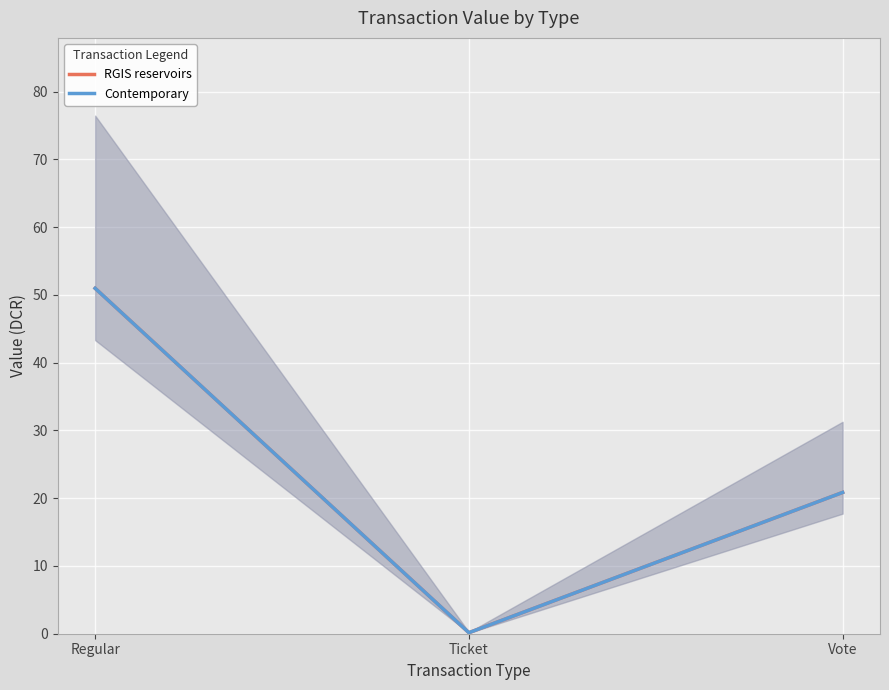

What is the sum of the Contemporary values at Vote and Ticket?

21.0